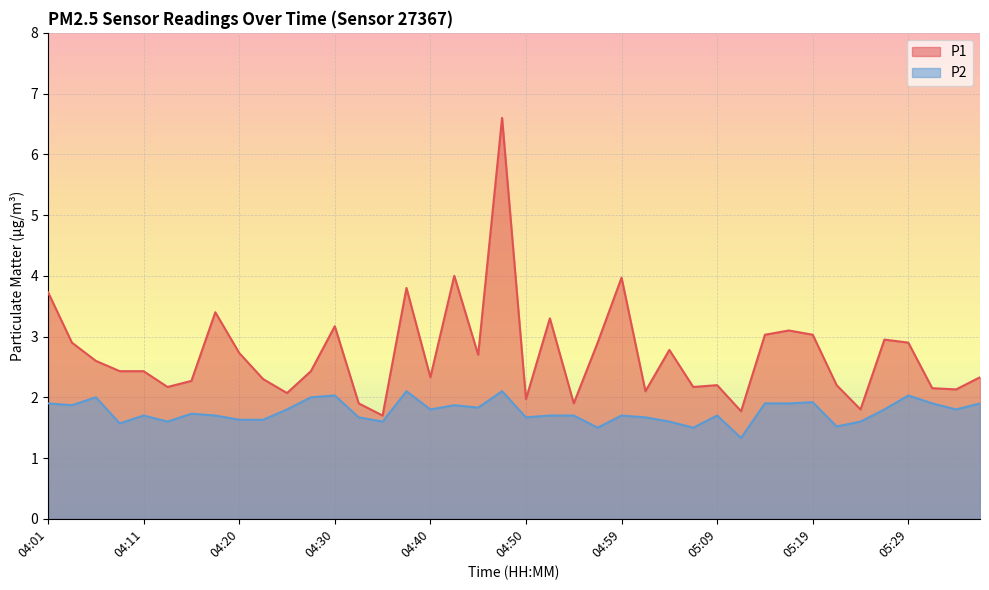

The value of P1 at 04:42 is 2.3. True or false?

False